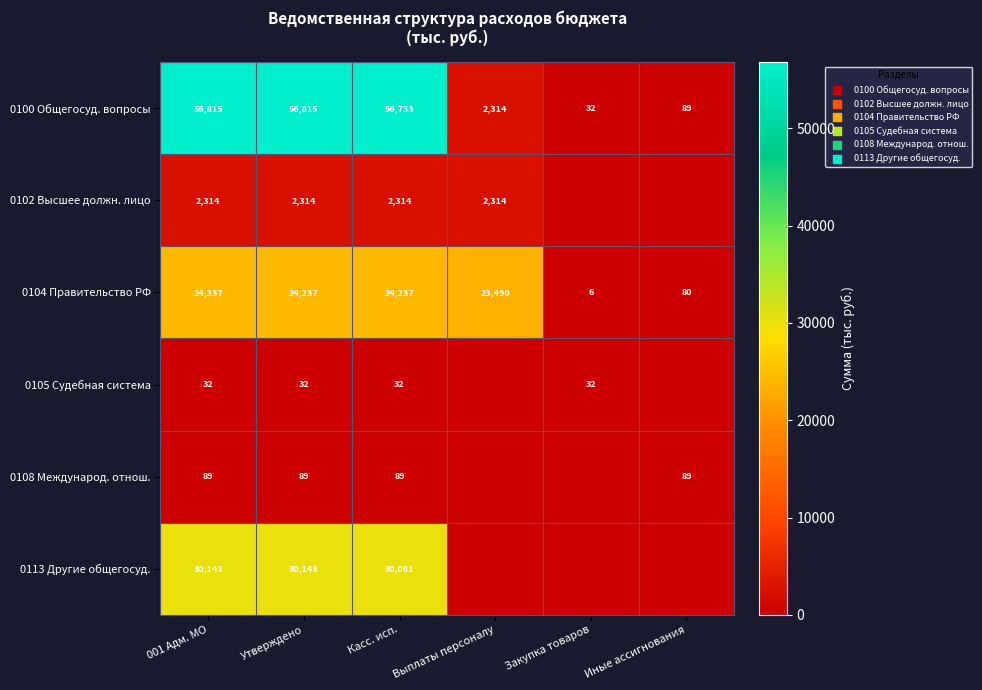

What is the minimum value for 0104 Правительство РФ?

6